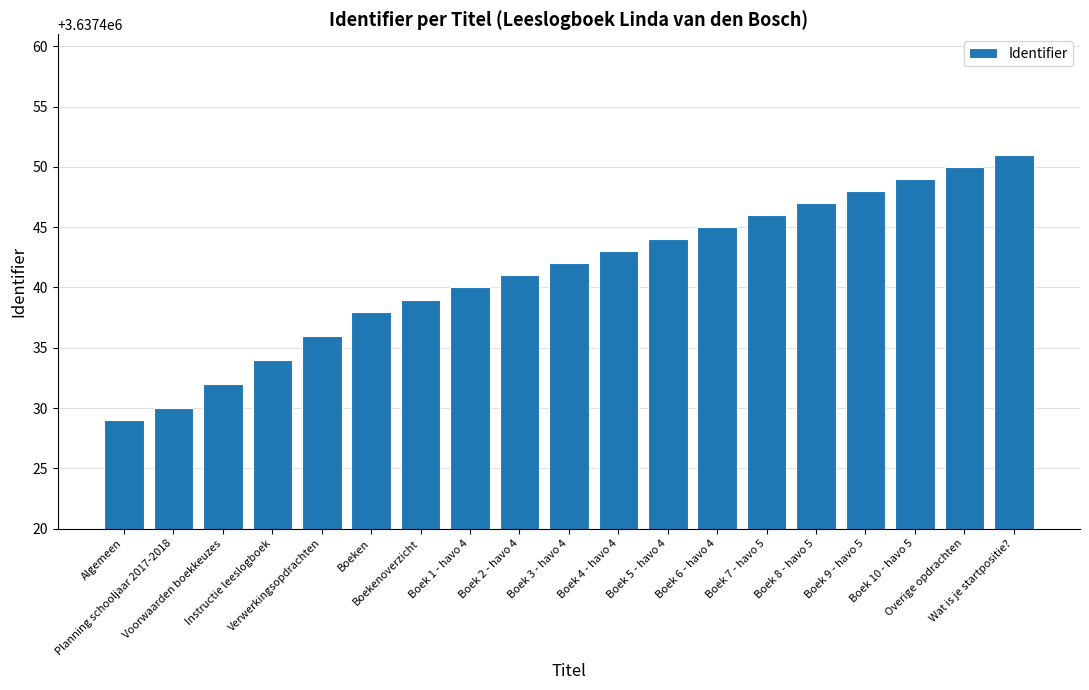

Does the chart contain stacked bars?

No